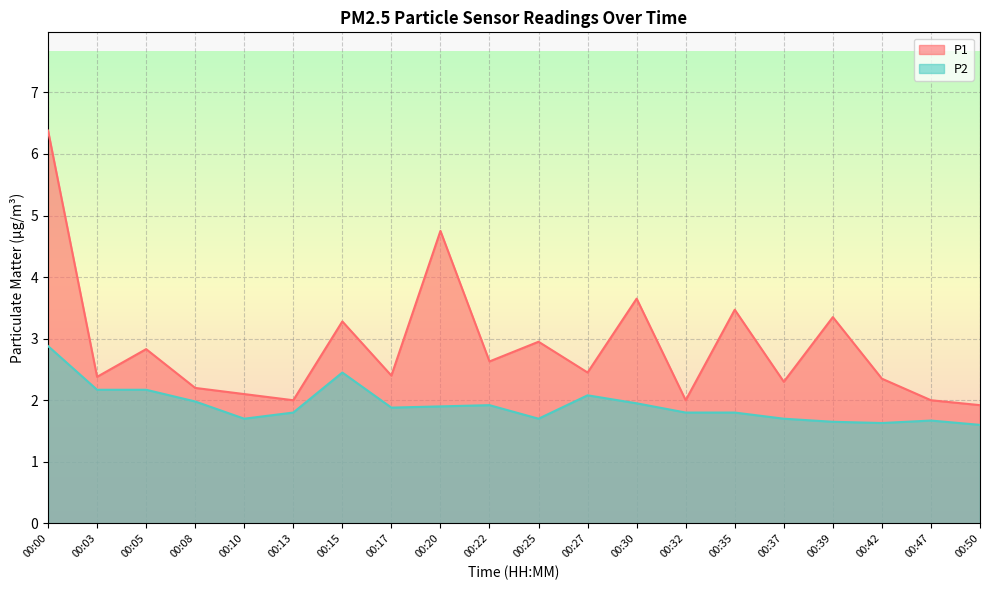

Reading right to left, transcribe all the data shown in this chart.

P1: 00:50=1.9	00:47=2.0	00:42=2.4	00:39=3.4	00:37=2.3	00:35=3.5	00:32=2.0	00:30=3.6	00:27=2.5	00:25=3.0	00:22=2.6	00:20=4.8	00:17=2.4	00:15=3.3	00:13=2.0	00:10=2.1	00:08=2.2	00:05=2.8	00:03=2.4	00:00=6.4
P2: 00:50=1.6	00:47=1.7	00:42=1.6	00:39=1.6	00:37=1.7	00:35=1.8	00:32=1.8	00:30=1.9	00:27=2.1	00:25=1.7	00:22=1.9	00:20=1.9	00:17=1.9	00:15=2.5	00:13=1.8	00:10=1.7	00:08=2.0	00:05=2.2	00:03=2.2	00:00=2.9